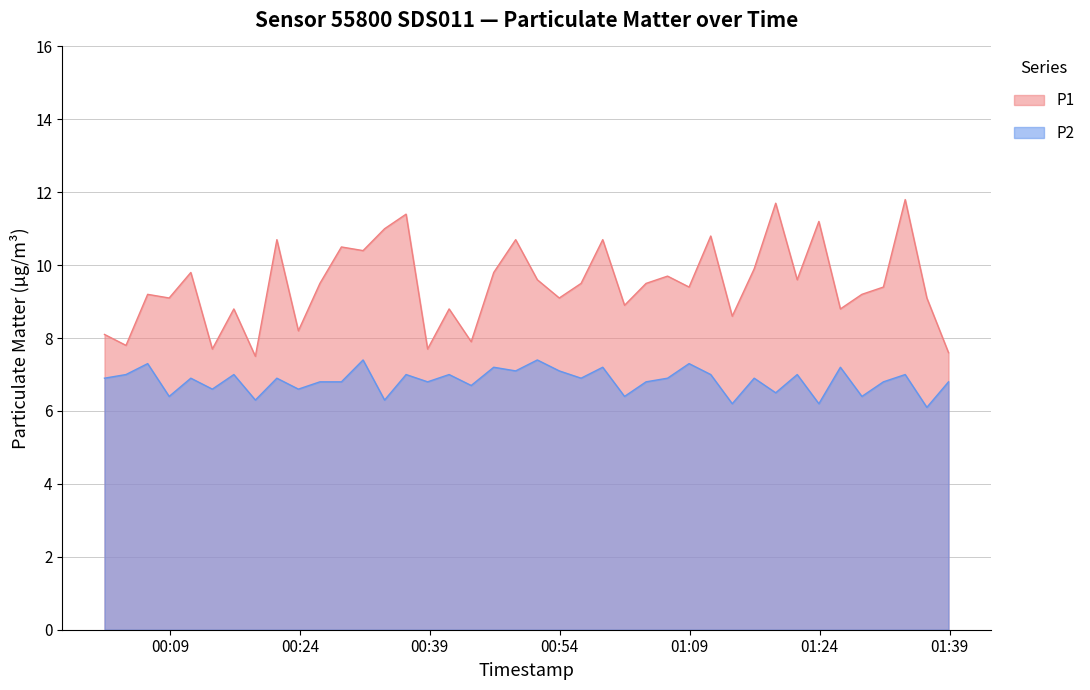

At which label does P1 first exceed 9?

2022-07-06T00:06:26